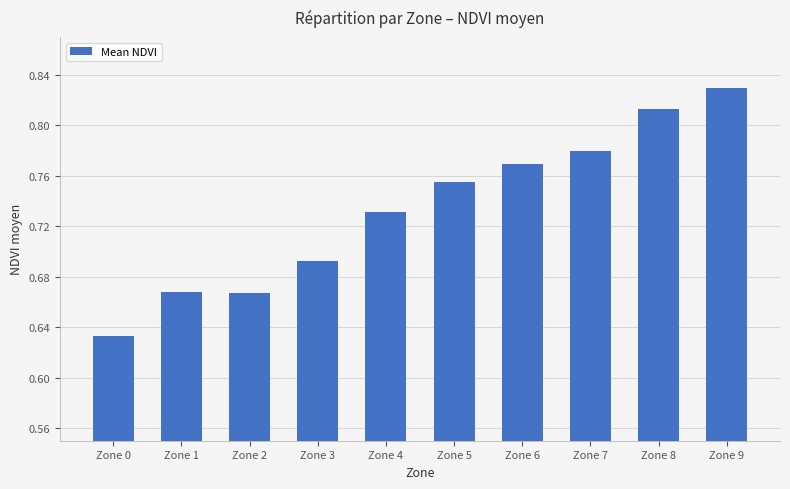

What is the sum of the values at Zone 4 and Zone 3?

1.4